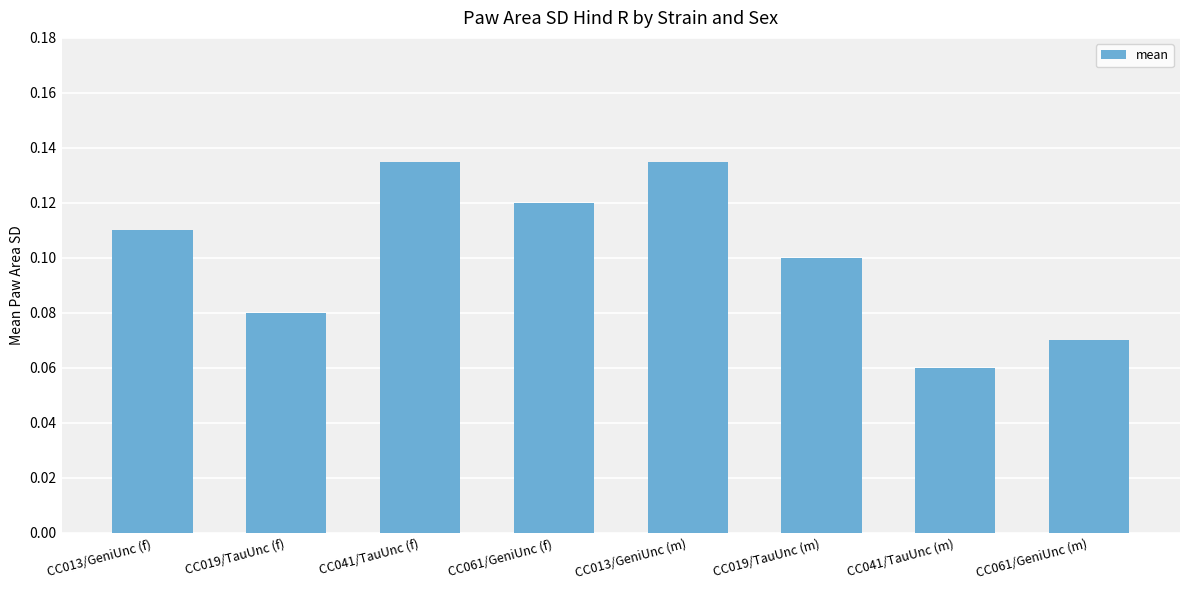

Is it true that the value at CC019/TauUnc (m) is 0.1?

True